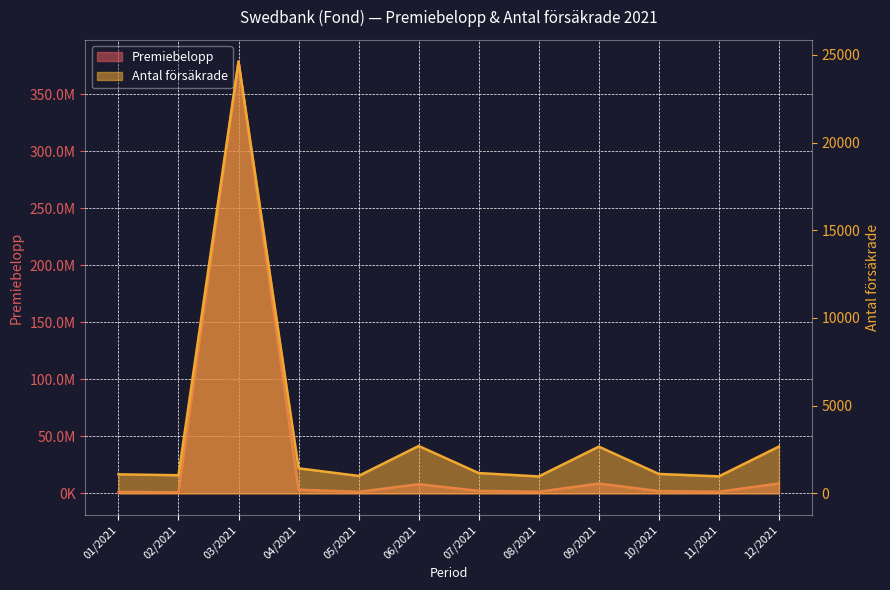

What is the sum of all Antal försäkrade values?

41387